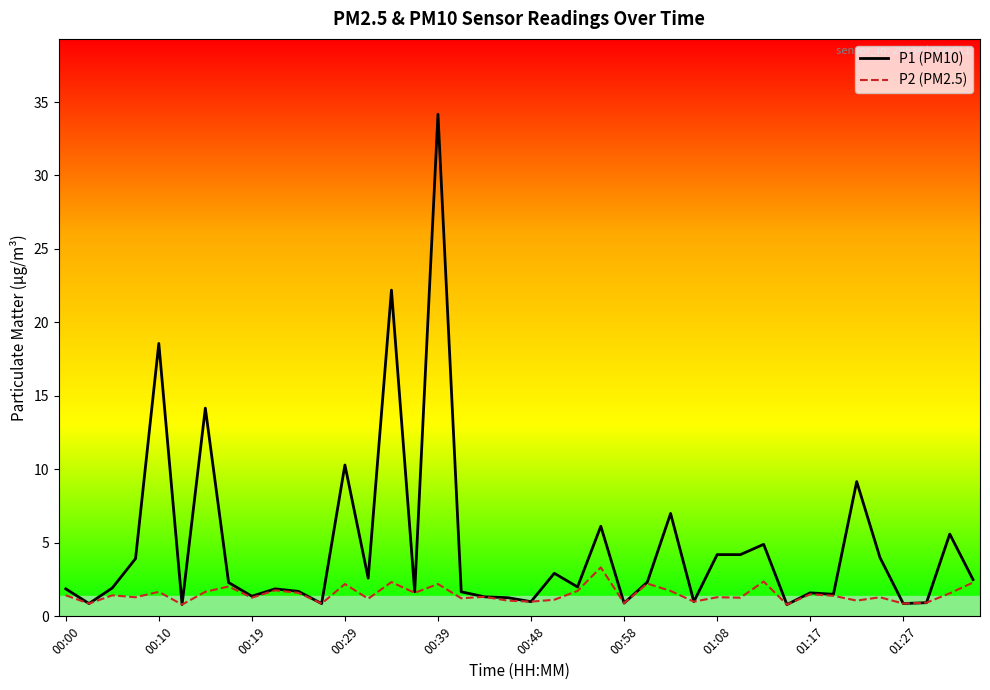

True or false: P1 (PM10) has more than 1 points higher than both neighbors.

True